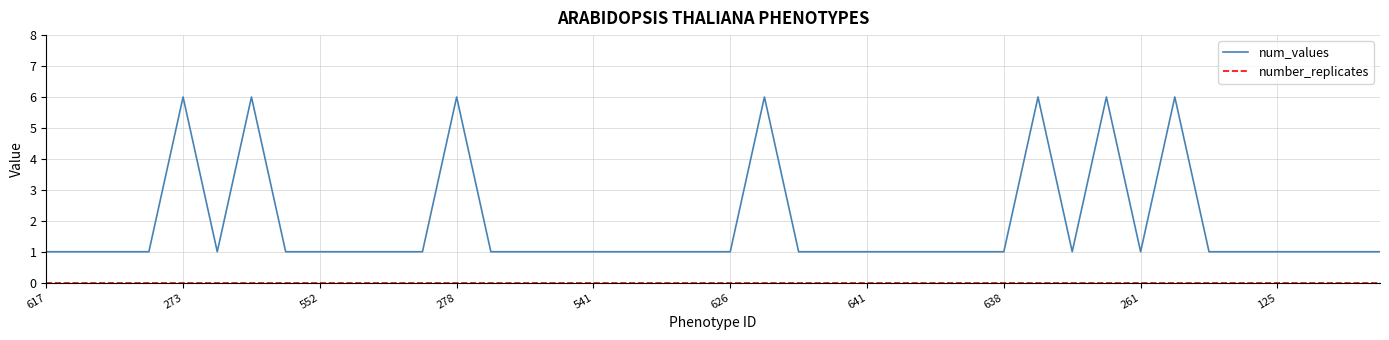

Which series has the largest total across all categories?

num_values